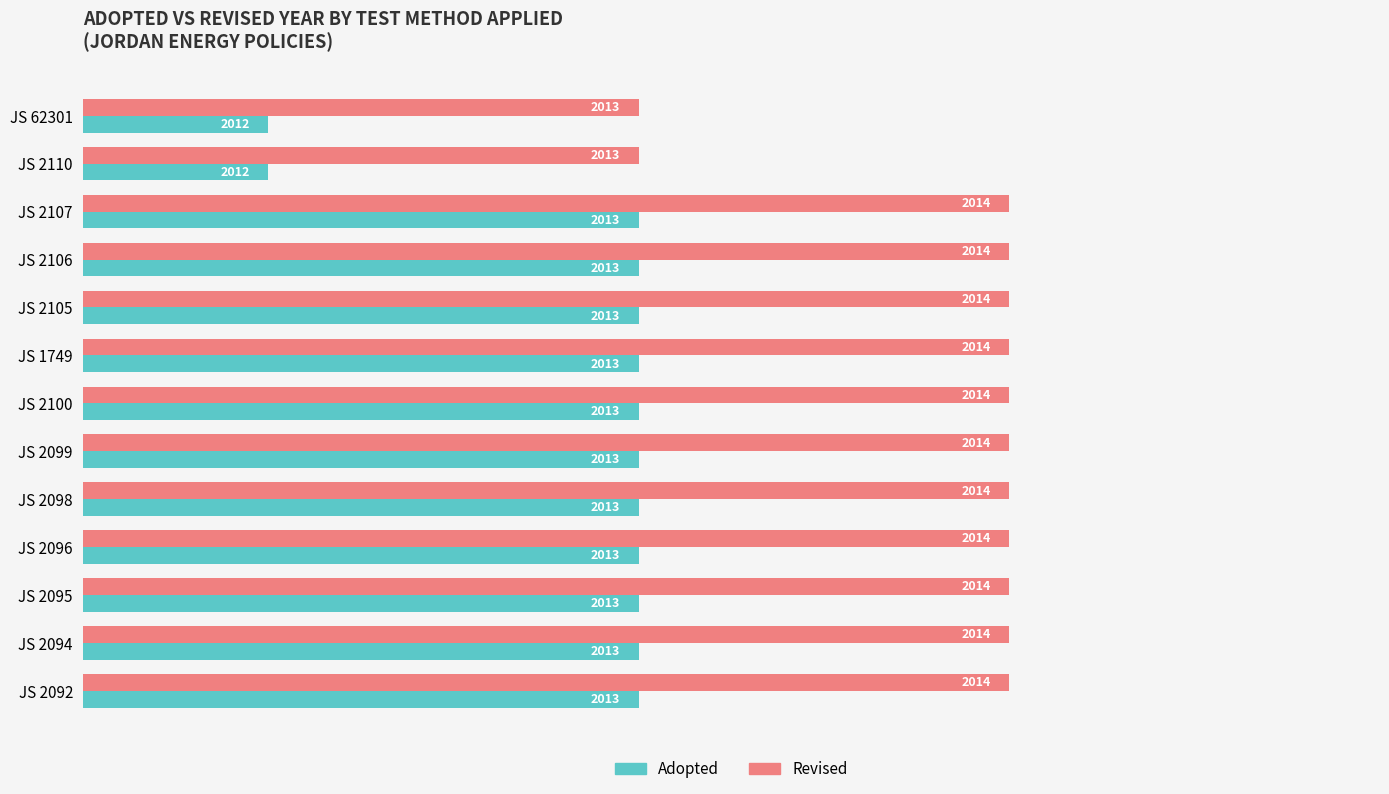

What is the minimum value for Adopted?

2012